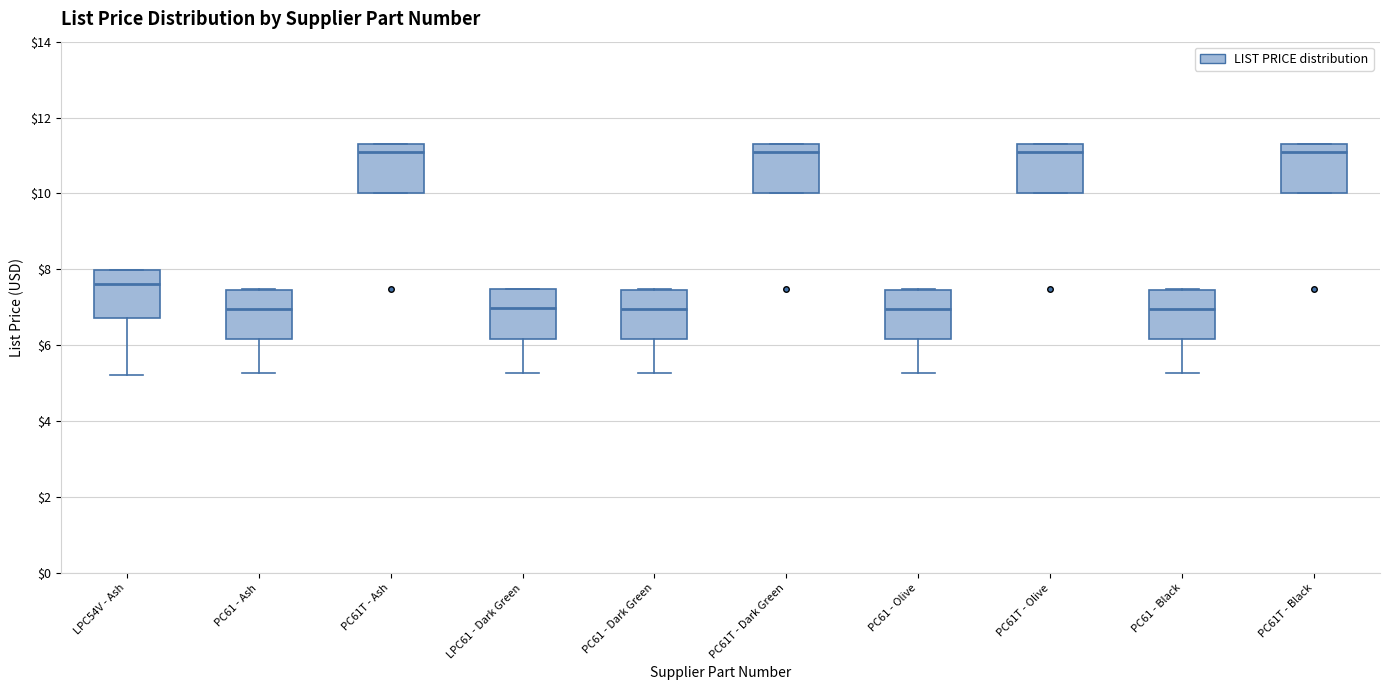

Reading left to right, transcribe this box plot: for each box, give where its median line is, the range the box spans, and where its two whiskers end, as read against the y-axis. The values are not printed on the chart, so give them approximately, as read against the axis.

LPC54V - Ash: median 7.6, box 6.8 to 8.0, whiskers 5.2 to 8.0
PC61 - Ash: median 7.0, box 6.2 to 7.4, whiskers 5.2 to 7.4
PC61T - Ash: median 11.0, box 10.0 to 11.4, whiskers 10.0 to 11.4
LPC61 - Dark Green: median 7.0, box 6.2 to 7.4, whiskers 5.2 to 7.4
PC61 - Dark Green: median 7.0, box 6.2 to 7.4, whiskers 5.2 to 7.4
PC61T - Dark Green: median 11.0, box 10.0 to 11.4, whiskers 10.0 to 11.4
PC61 - Olive: median 7.0, box 6.2 to 7.4, whiskers 5.2 to 7.4
PC61T - Olive: median 11.0, box 10.0 to 11.4, whiskers 10.0 to 11.4
PC61 - Black: median 7.0, box 6.2 to 7.4, whiskers 5.2 to 7.4
PC61T - Black: median 11.0, box 10.0 to 11.4, whiskers 10.0 to 11.4